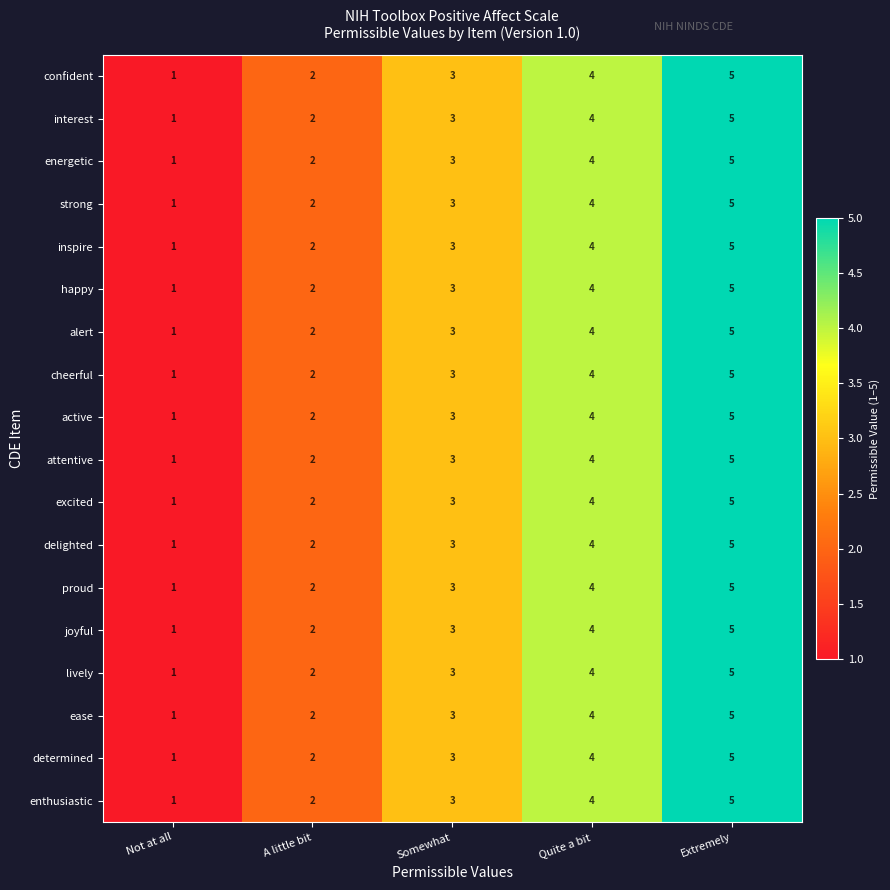

What is the greatest value displayed?

5